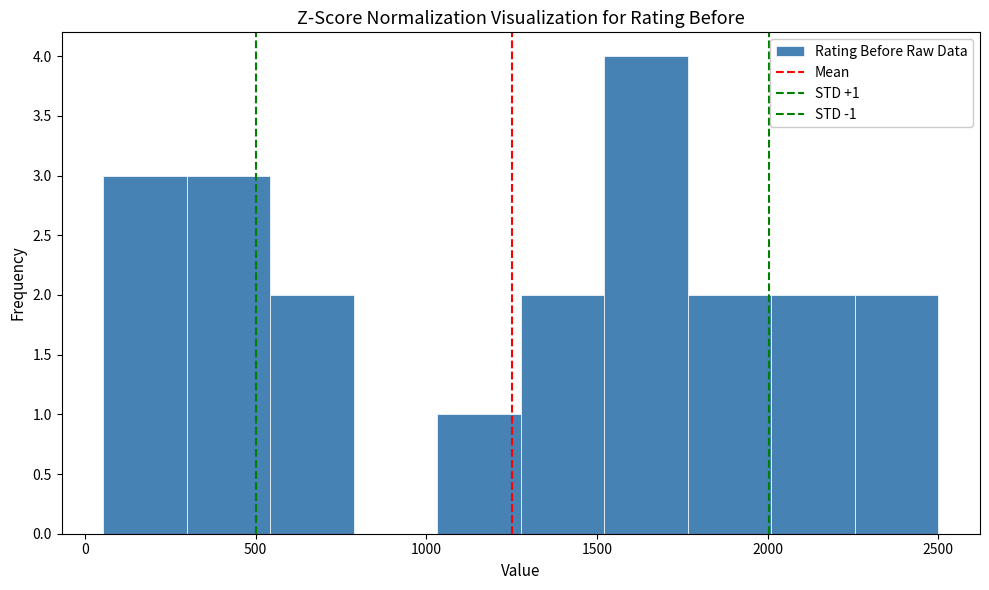

Over which range of the x-axis is the bar tallest?

1500 to 1750